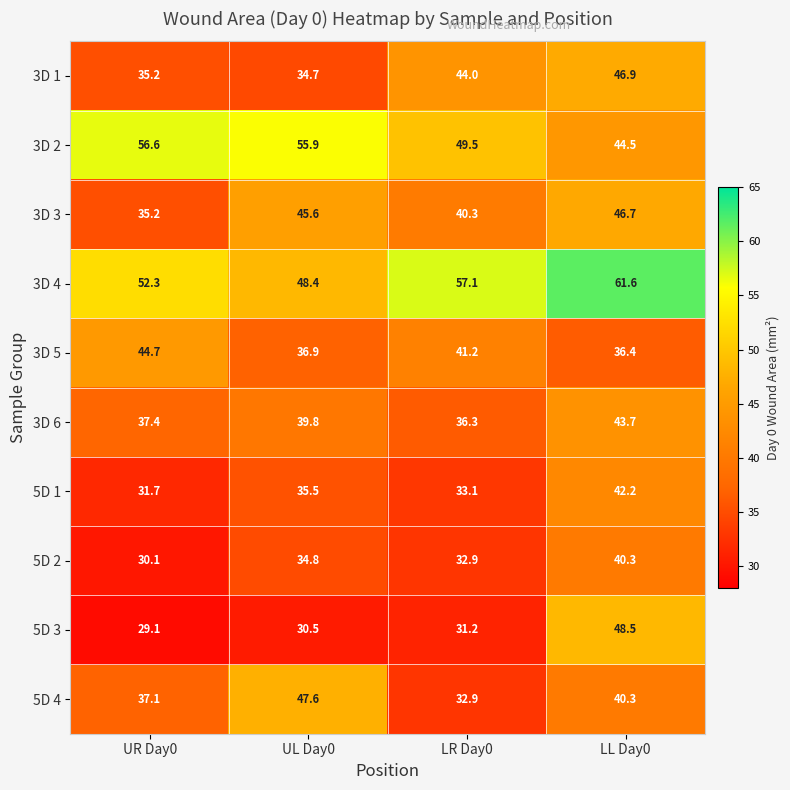

Count the number of categories in the chart.

4